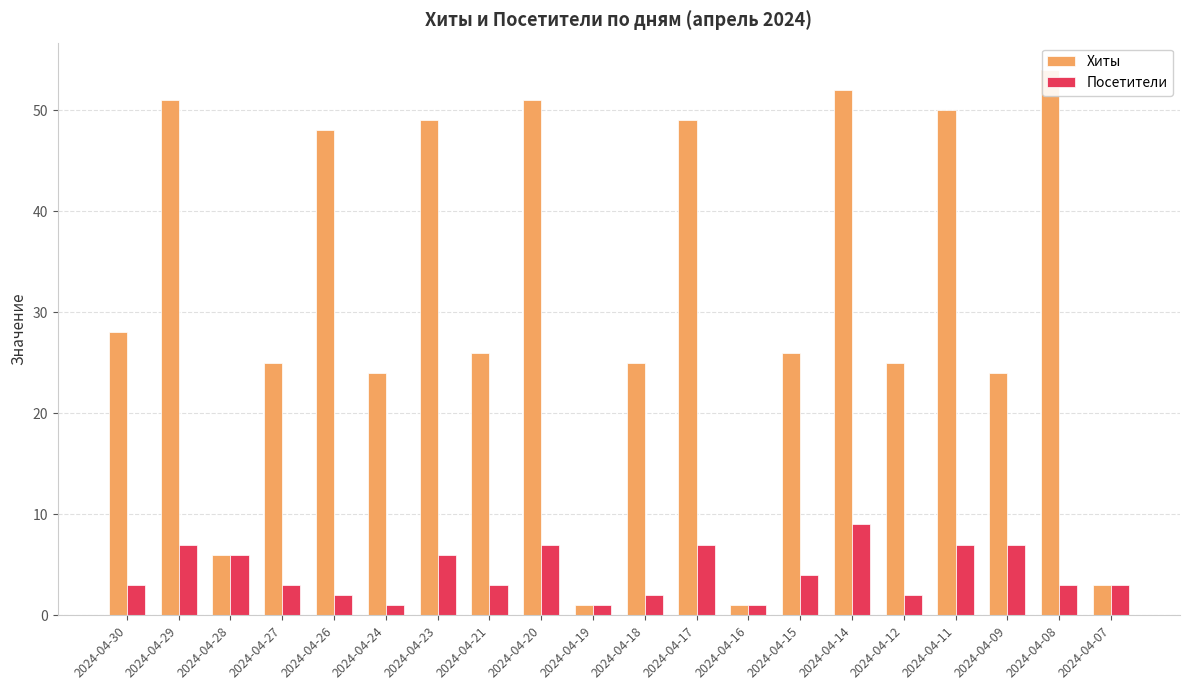

What is the sum of the Хиты values at 2024-04-21 and 2024-04-16?

27